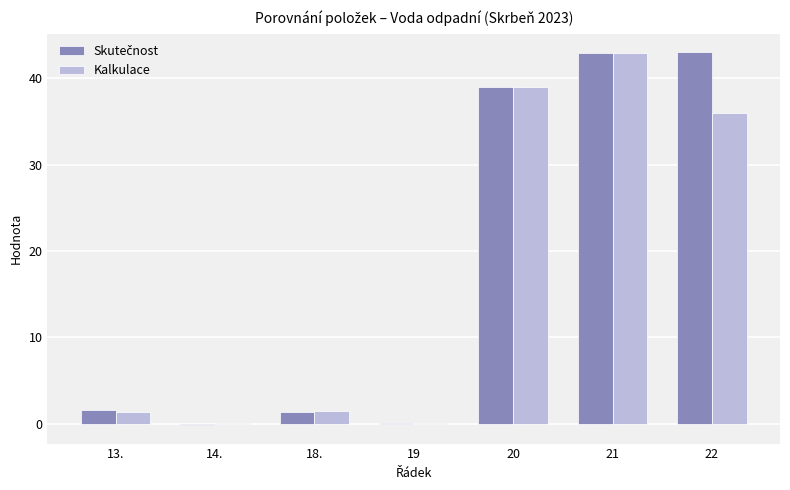

Are the bars grouped side by side (vs. stacked)?

Yes